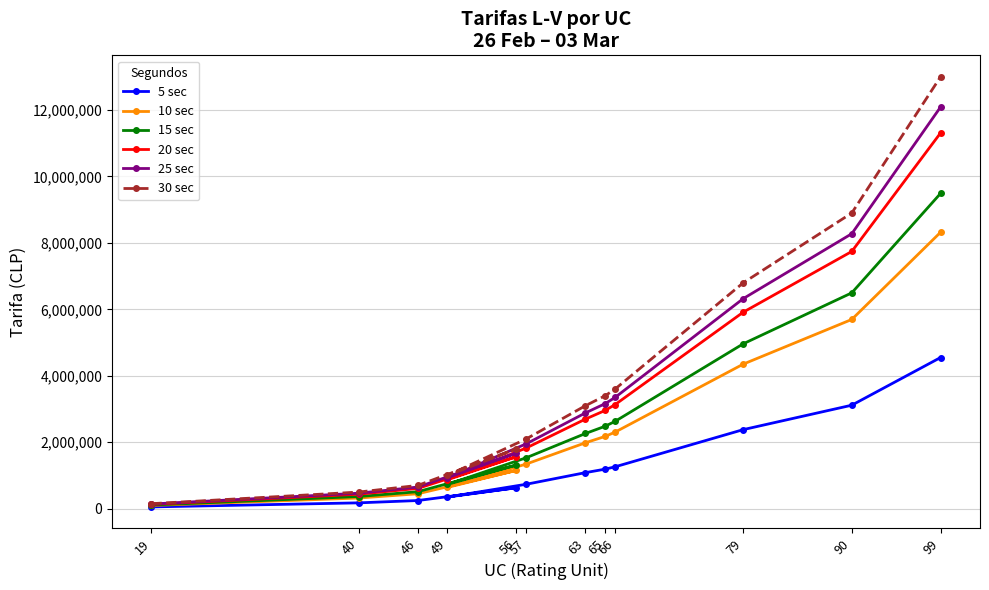

Reading left to right, extract all data points from this chart.

5 sec: 19=53000	40=175000	46=245000	49=350000	56=630000	57=735000	63=1085000	65=1190000	66=1260000	79=2380000	90=3115000	99=4550000
10 sec: 19=96000	40=320000	46=448000	49=640000	56=1152000	57=1344000	63=1984000	65=2176000	66=2304000	79=4352000	90=5696000	99=8320000
15 sec: 19=110000	40=365000	46=511000	49=730000	56=1314000	57=1533000	63=2263000	65=2482000	66=2628000	79=4964000	90=6497000	99=9490000
20 sec: 19=131000	40=435000	46=609000	49=870000	56=1566000	57=1827000	63=2697000	65=2958000	66=3132000	79=5916000	90=7743000	99=11310000
25 sec: 19=140000	40=465000	46=651000	49=930000	56=1674000	57=1953000	63=2883000	65=3162000	66=3348000	79=6324000	90=8277000	99=12090000
30 sec: 19=150000	40=500000	46=700000	49=1000000	56=1800000	57=2100000	63=3100000	65=3400000	66=3600000	79=6800000	90=8900000	99=13000000